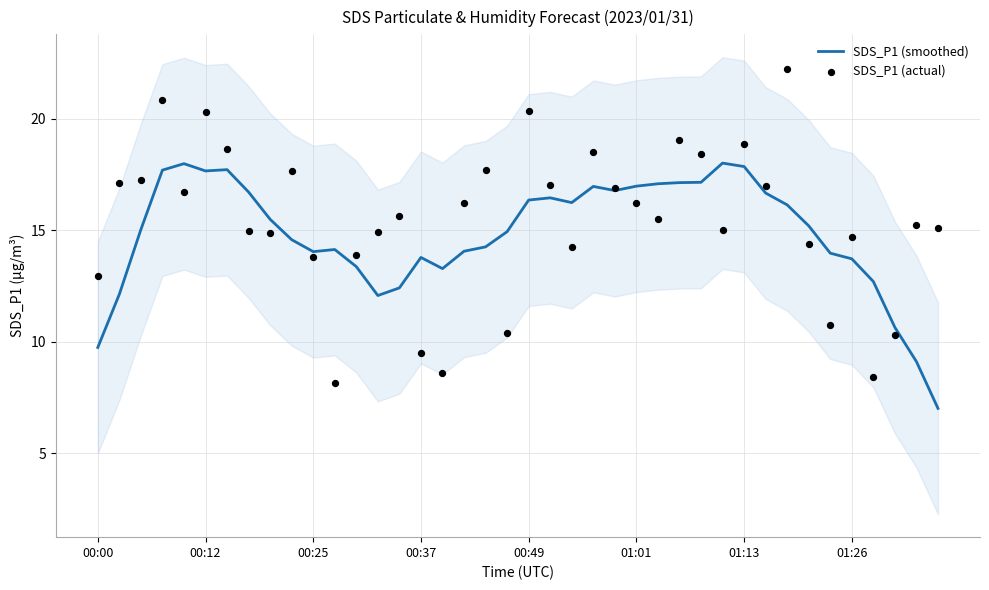

At how many categories does at least one series exceed 19?

5